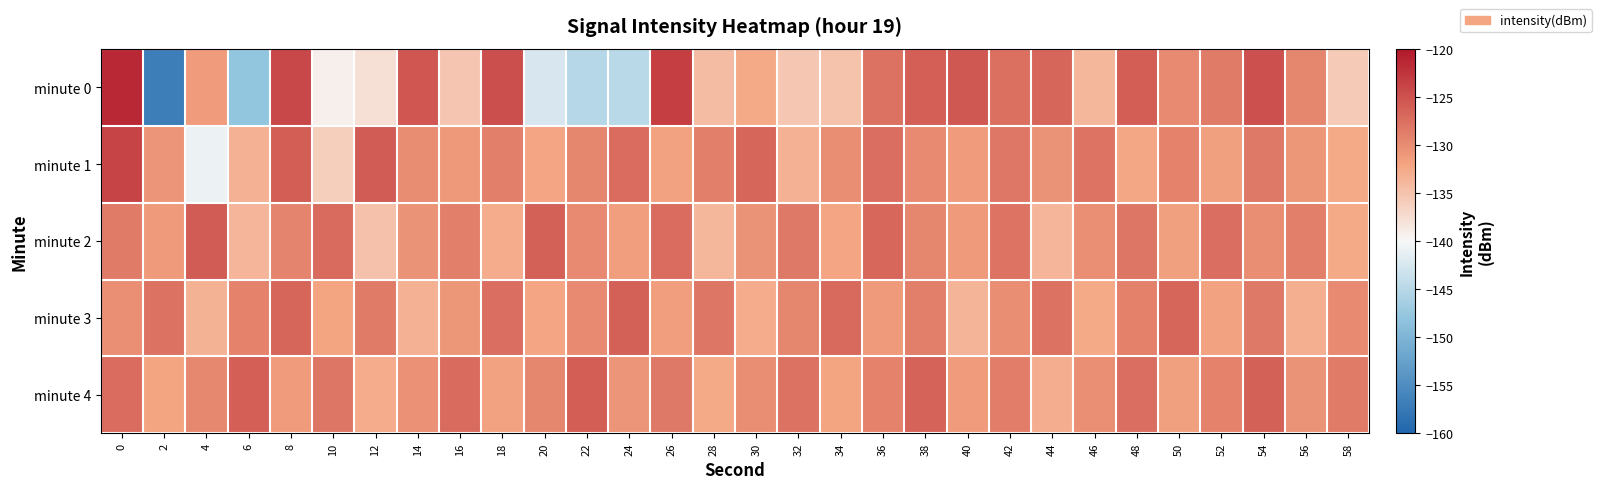

Reading left to right, list all the values displayed in this chart.

minute 0: 0=-121.5	2=-156.9	4=-131.3	6=-147.9	8=-124.2	10=-139.3	12=-137.8	14=-125.3	16=-135.2	18=-124.7	20=-142.4	22=-145.1	24=-144.7	26=-123.4	28=-134.2	30=-132.5	32=-135.4	34=-135.0	36=-127.8	38=-126.2	40=-125.5	42=-127.6	44=-126.7	46=-133.9	48=-126.0	50=-129.7	52=-128.6	54=-125.0	56=-129.4	58=-135.7
minute 1: 0=-123.8	2=-130.6	4=-140.9	6=-133.2	8=-126.0	10=-136.0	12=-125.9	14=-129.9	16=-131.1	18=-128.8	20=-132.1	22=-129.5	24=-127.3	26=-131.8	28=-128.9	30=-126.7	32=-133.2	34=-130.1	36=-127.5	38=-129.8	40=-131.4	42=-128.2	44=-130.6	46=-127.9	48=-132.3	50=-129.1	52=-131.7	54=-128.4	56=-130.9	58=-132.5
minute 2: 0=-128.5	2=-131.2	4=-125.8	6=-133.6	8=-129.3	10=-127.1	12=-134.8	14=-130.5	16=-128.9	18=-132.7	20=-126.4	22=-129.8	24=-131.5	26=-127.2	28=-133.9	30=-130.6	32=-128.3	34=-132.1	36=-126.8	38=-129.5	40=-131.2	42=-127.9	44=-133.6	46=-130.3	48=-128.0	50=-131.7	52=-127.4	54=-130.1	56=-128.8	58=-132.5
minute 3: 0=-130.2	2=-127.8	4=-133.4	6=-129.1	8=-126.7	10=-131.9	12=-128.5	14=-133.2	16=-130.8	18=-127.4	20=-132.1	22=-129.7	24=-126.3	26=-131.5	28=-128.1	30=-132.8	32=-129.4	34=-127.0	36=-131.2	38=-128.8	40=-133.5	42=-130.1	44=-127.7	46=-132.4	48=-129.0	50=-126.6	52=-131.8	54=-128.4	56=-133.1	58=-129.7
minute 4: 0=-127.3	2=-132.0	4=-129.6	6=-126.2	8=-131.4	10=-128.1	12=-132.8	14=-130.4	16=-127.1	18=-131.8	20=-129.4	22=-126.0	24=-130.7	26=-128.3	28=-132.5	30=-130.1	32=-127.8	34=-132.0	36=-129.2	38=-126.5	40=-131.3	42=-128.7	44=-132.9	46=-130.2	48=-127.5	50=-131.7	52=-129.1	54=-126.4	56=-130.6	58=-128.5